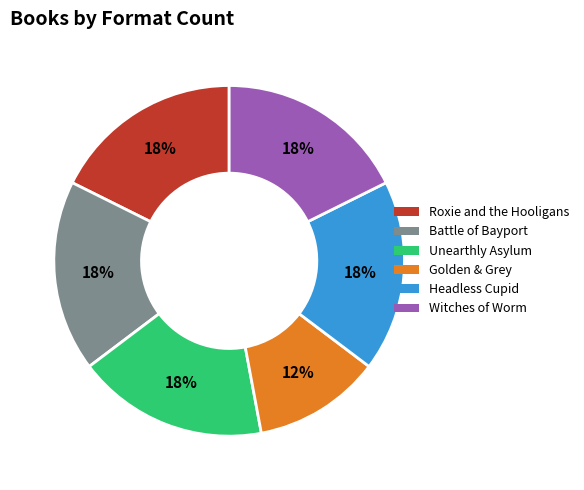

Is it true that Battle of Bayport is 29% of the pie?

False